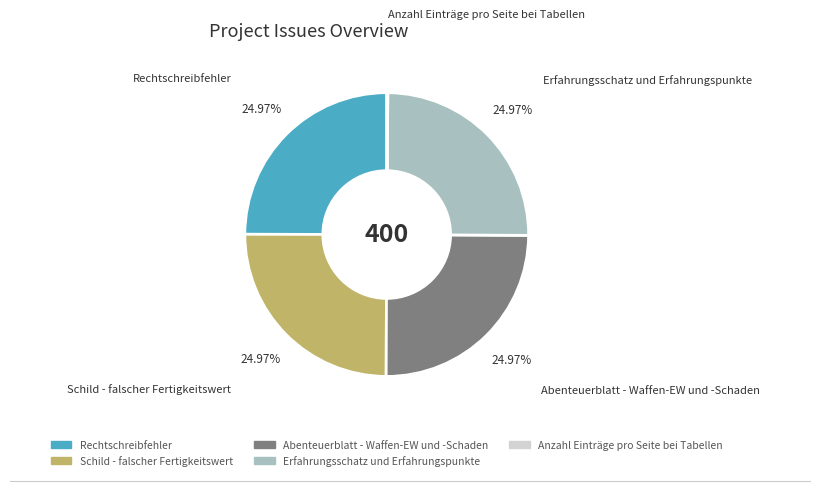

Is Abenteuerblatt - Waffen-EW und -Schaden the majority of the pie?

No